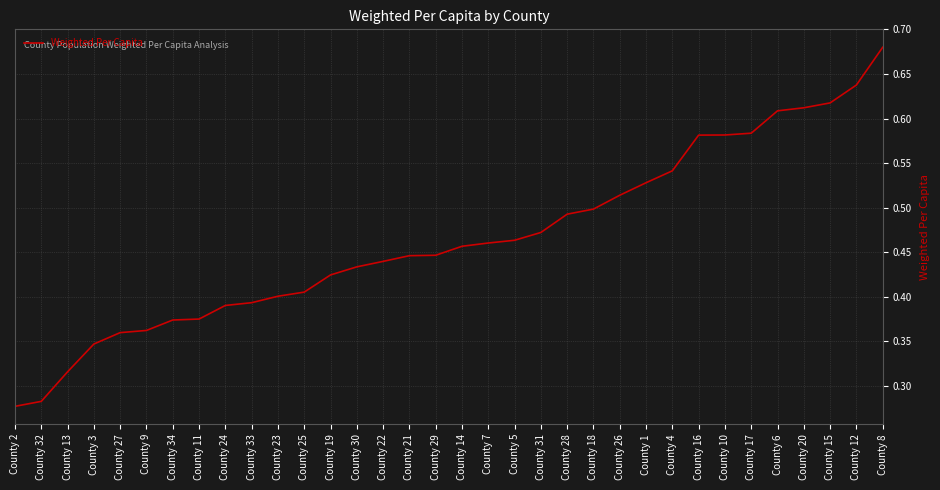

Which has a higher value, County 7 or County 11?

County 7